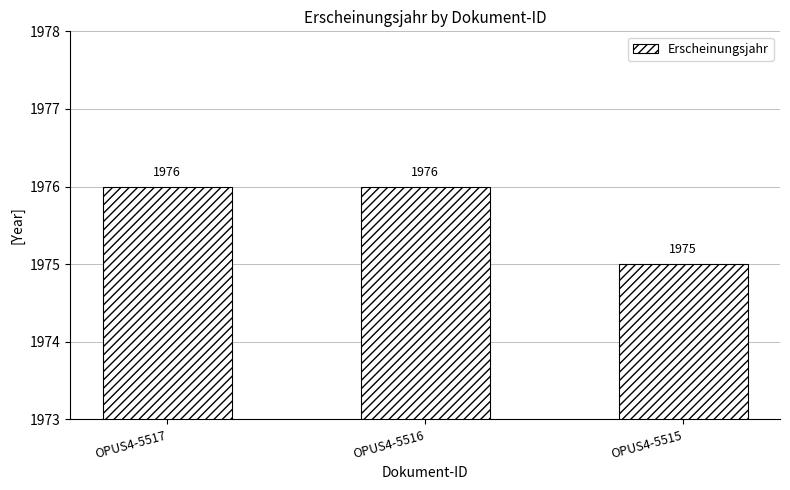

Reading left to right, what are all the values shown in this chart?

OPUS4-5517=1976	OPUS4-5516=1976	OPUS4-5515=1975